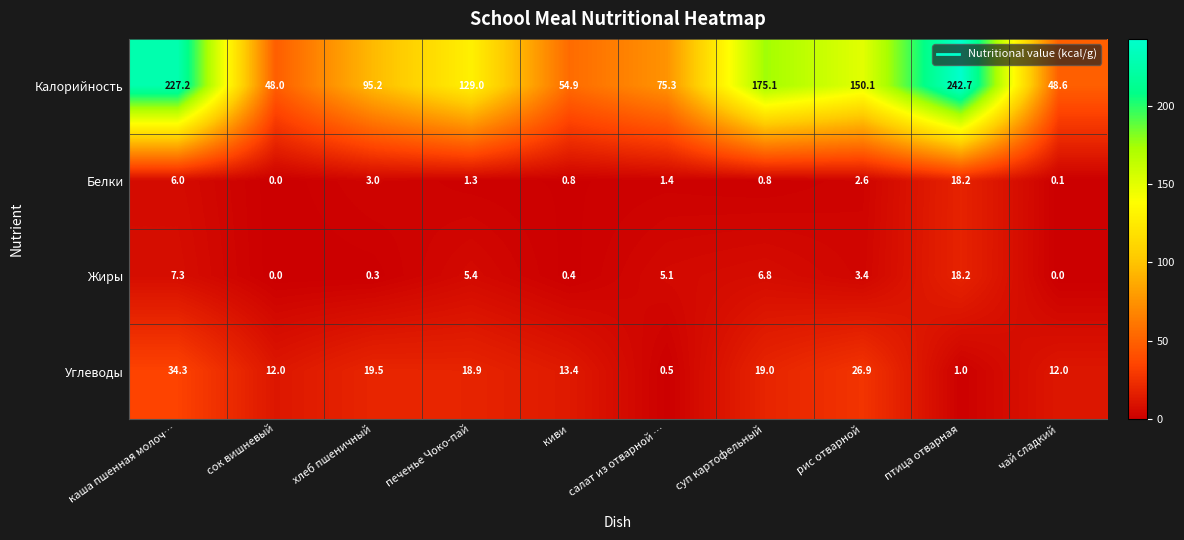

What is the spread (max minus min) of values at сок вишневый?

48.0